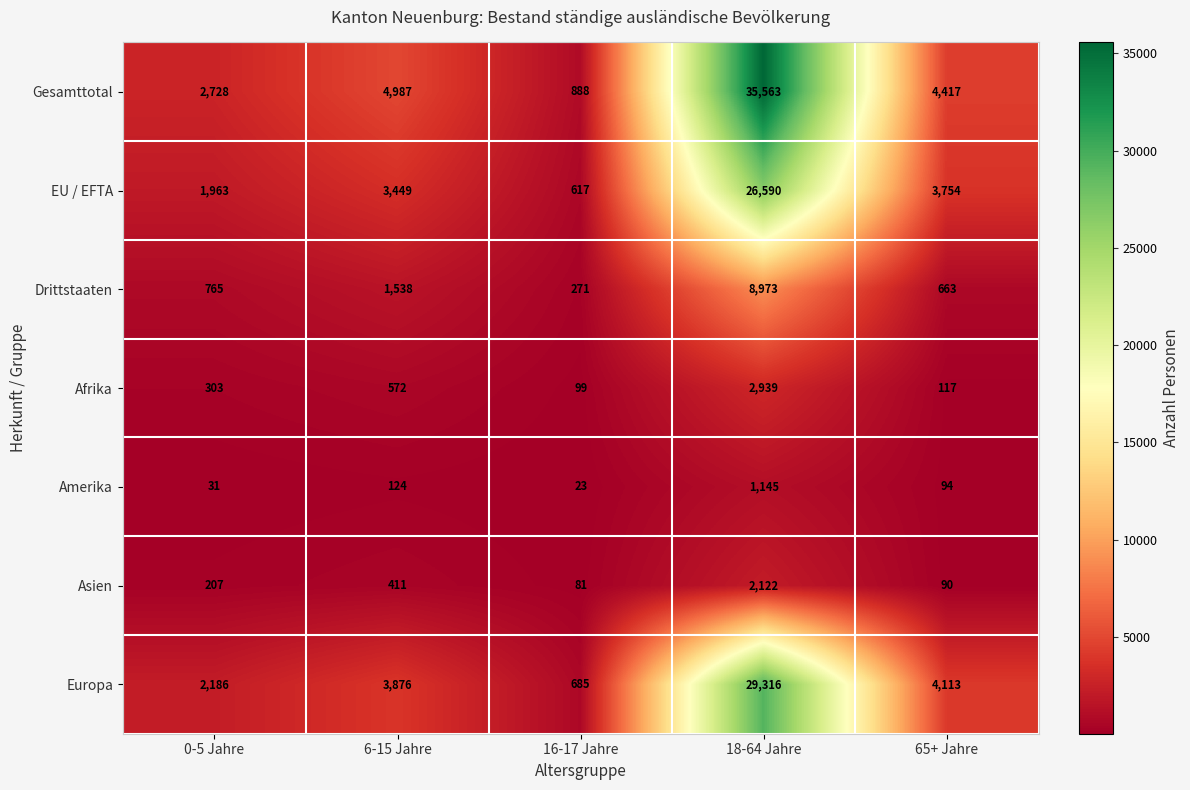

True or false: Europa has a value of 49731 at 18-64 Jahre.

False